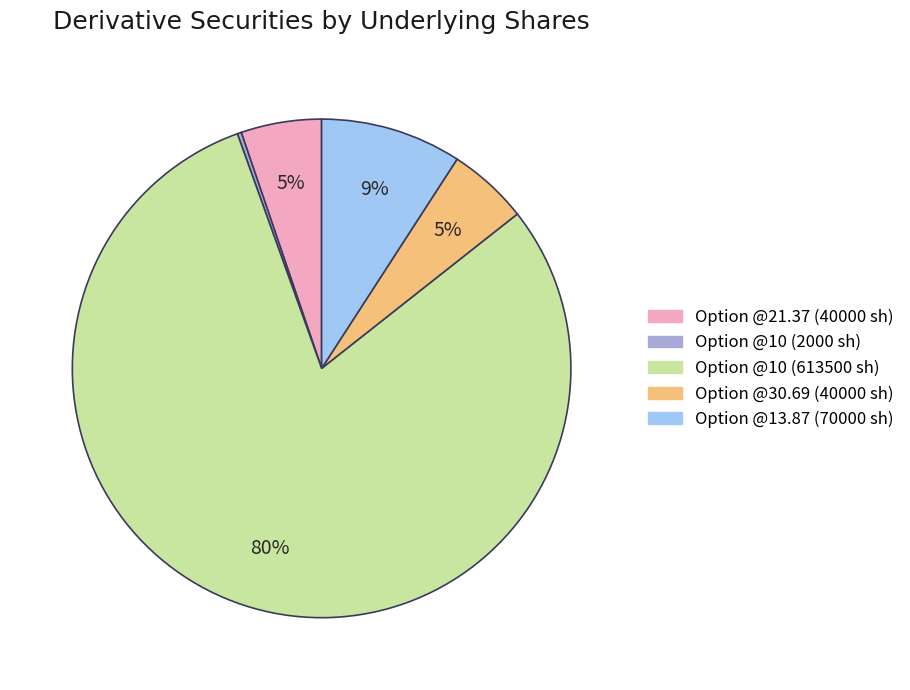

To the nearest percent, what is the average slice percentage?

20%